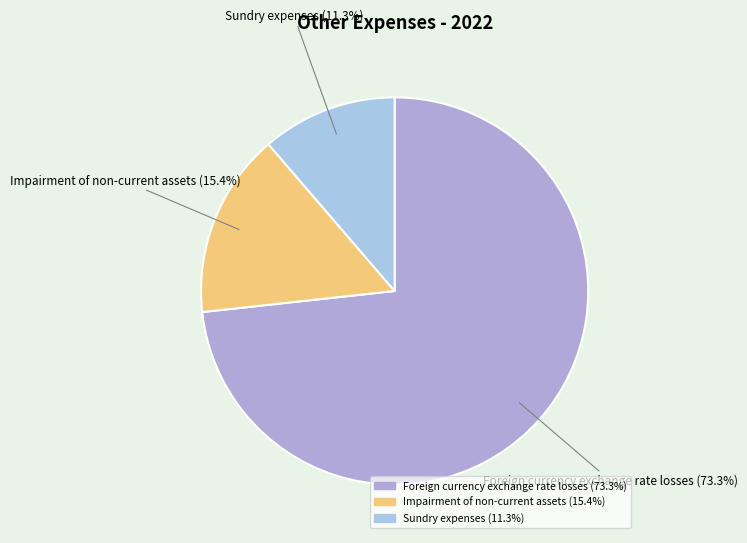

How many segments does this pie chart have?

3